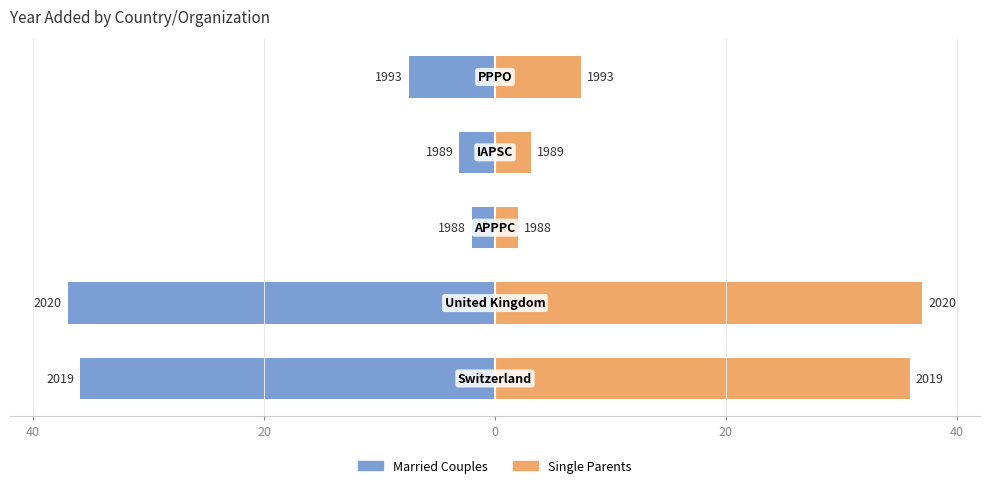

What is the average value of the Single Parents series?

17.1